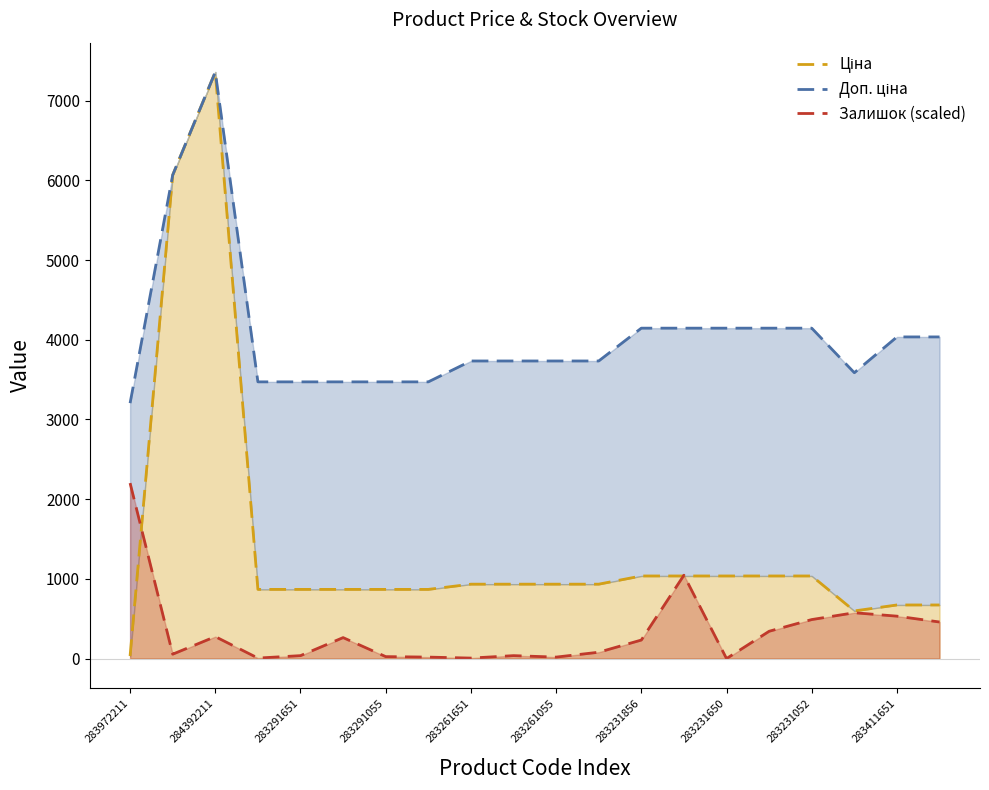

Which series ends up on top after the final intersection of Ціна and Залишок (scaled)?

Ціна